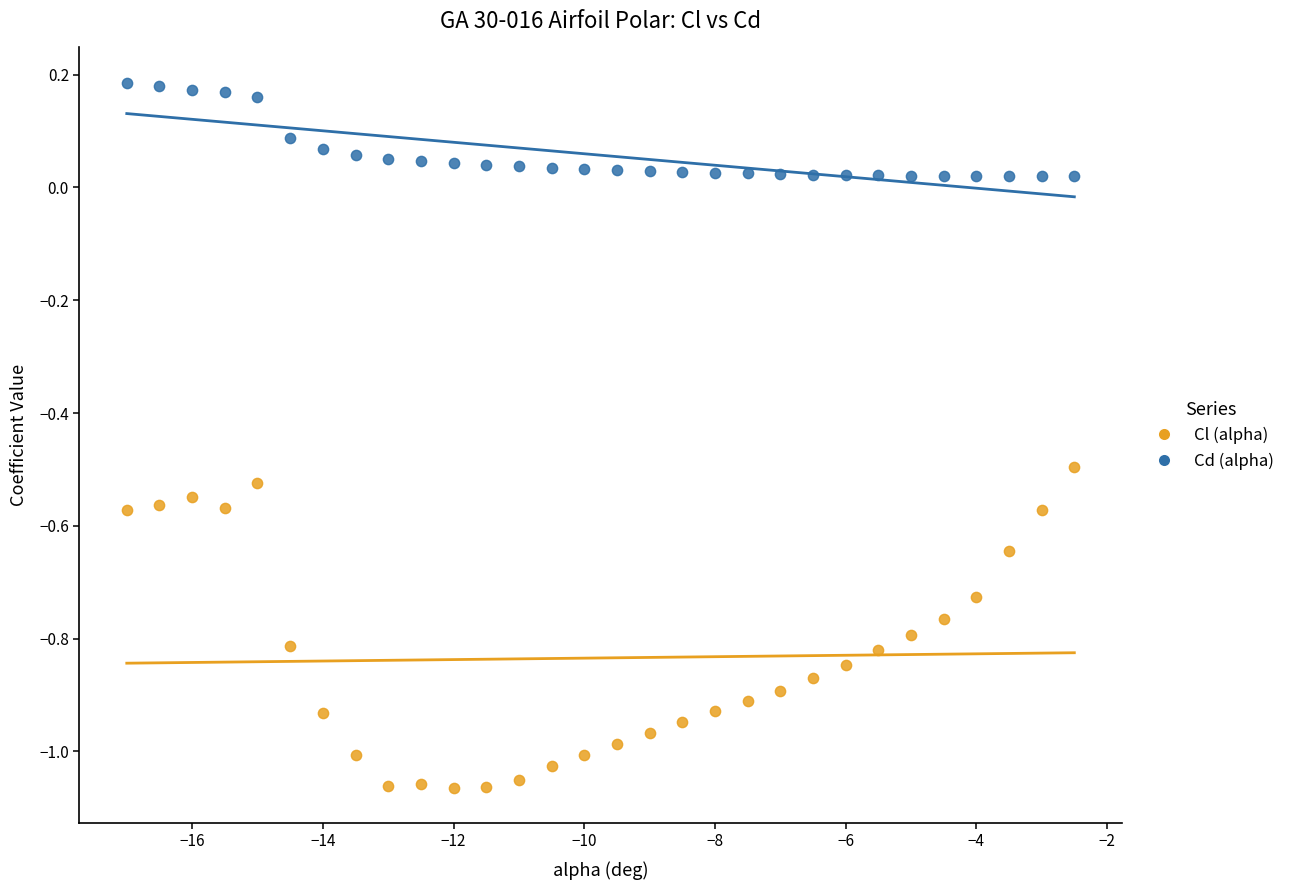

Which series reaches the minimum Y coordinate?

Cl (alpha)